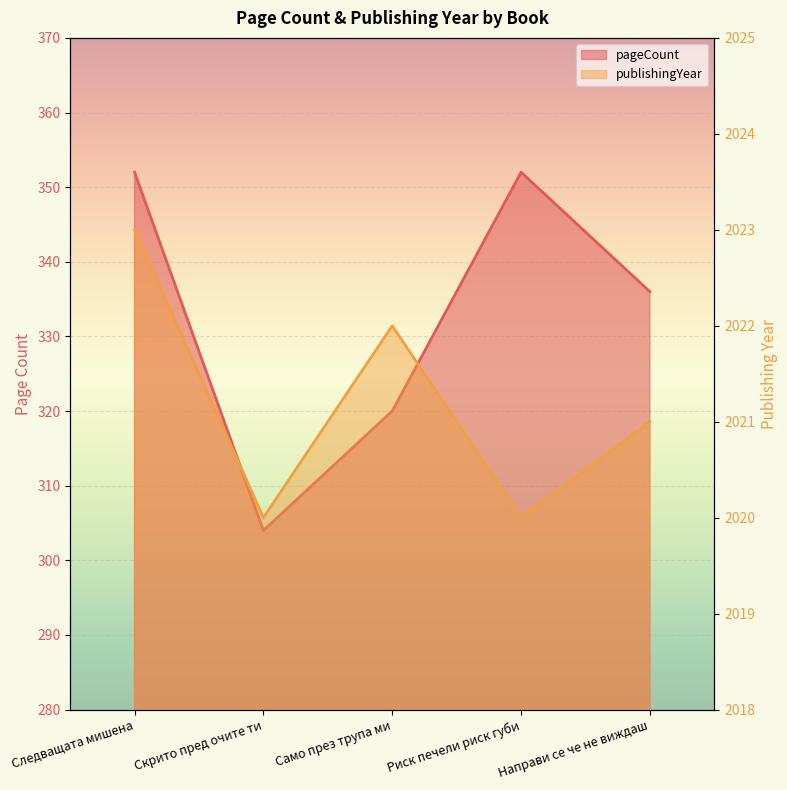

Count the publishingYear values in the range 2020 to 2022.

4